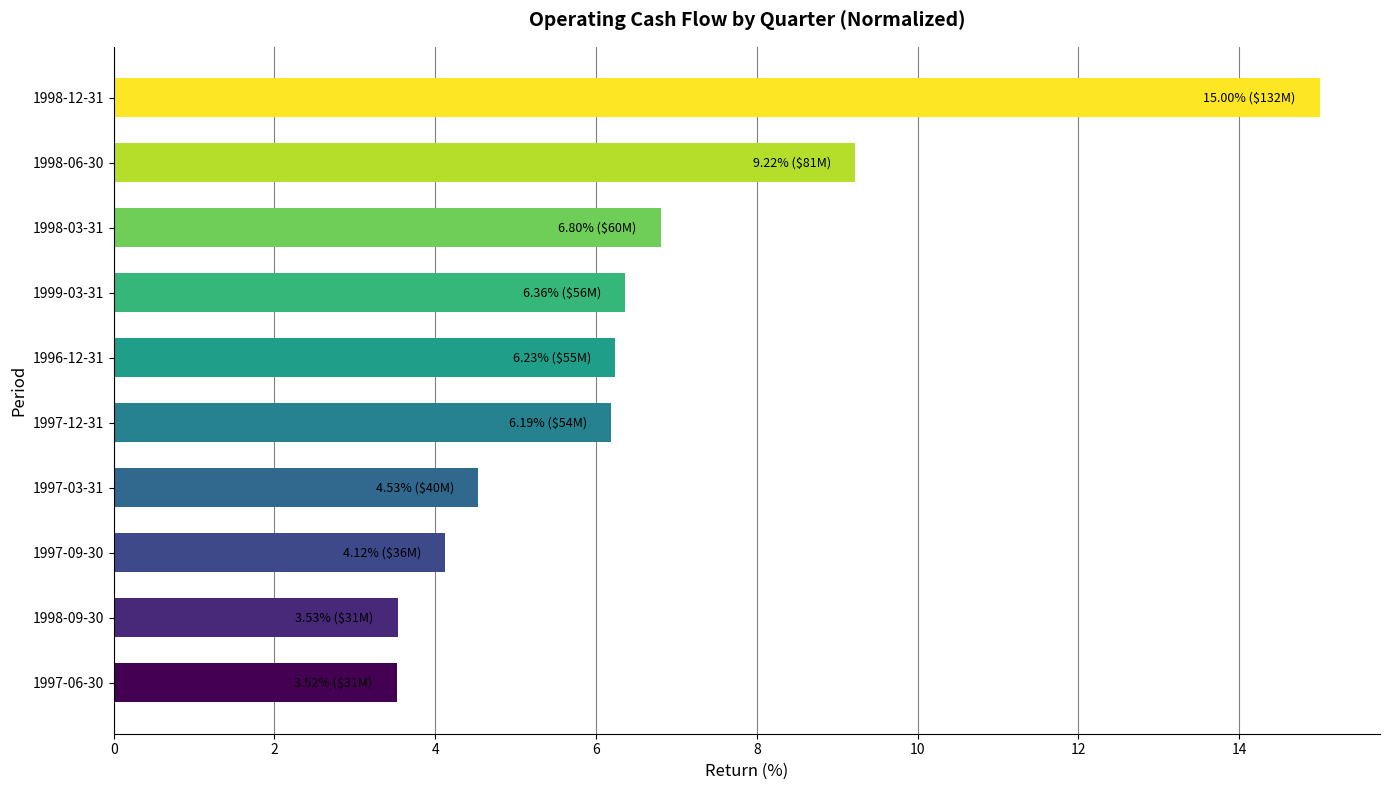

At which category does the chart reach its peak across all series?

1998-12-31